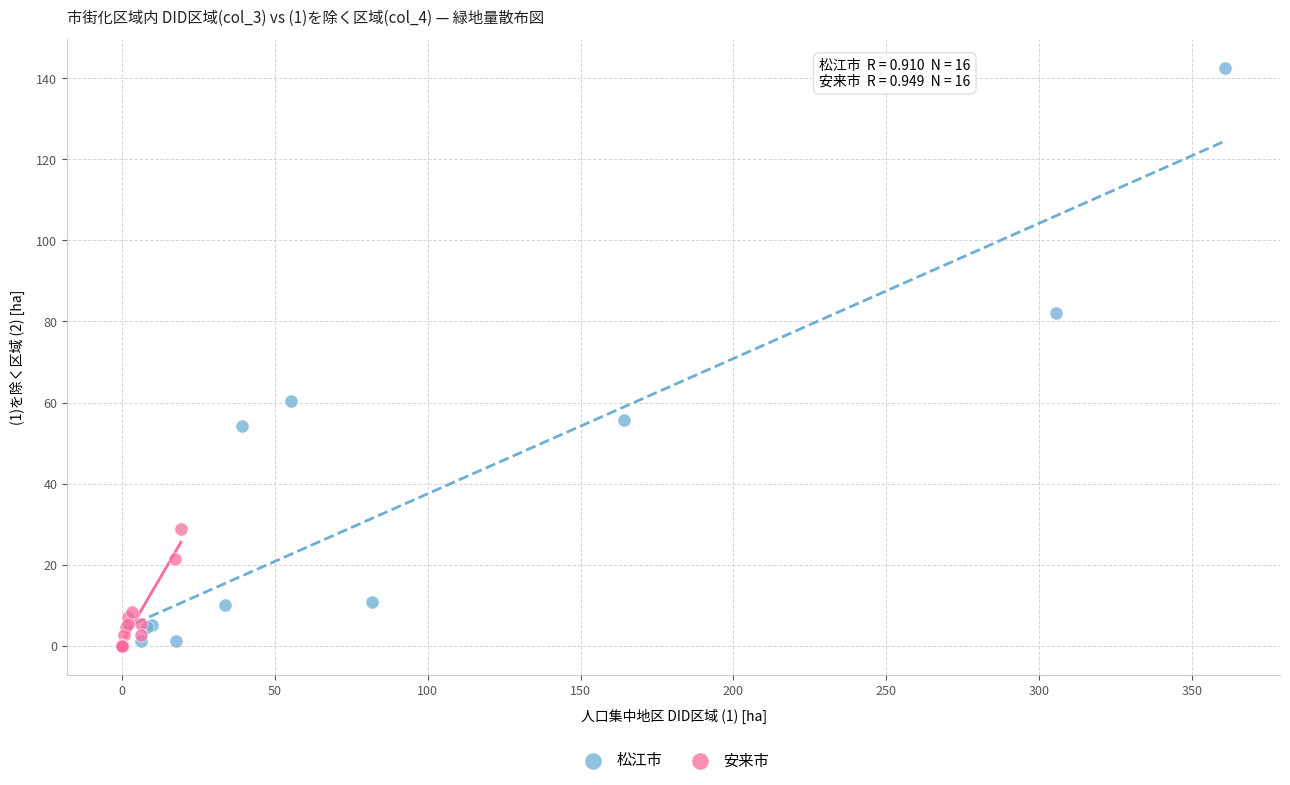

Which series has the largest Y range (max minus min)?

松江市